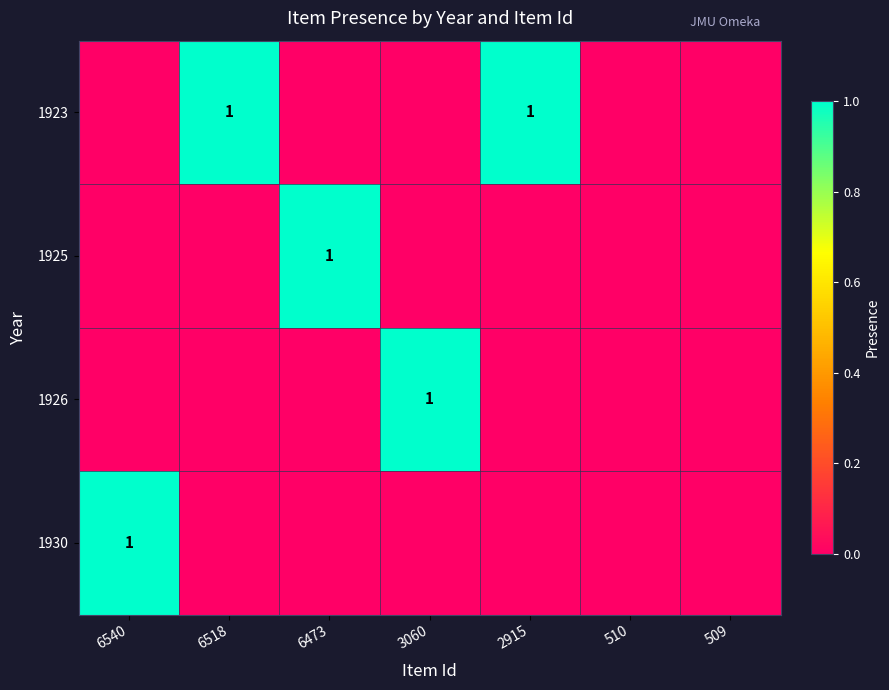

True or false: 1925 has a value of 2 at 6473.

False